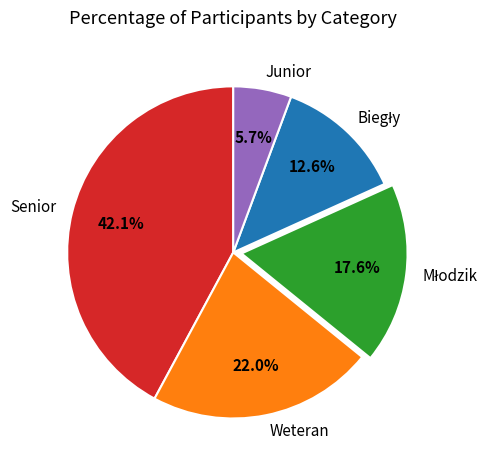

What percentage is NOT represented by Weteran?

78.0%